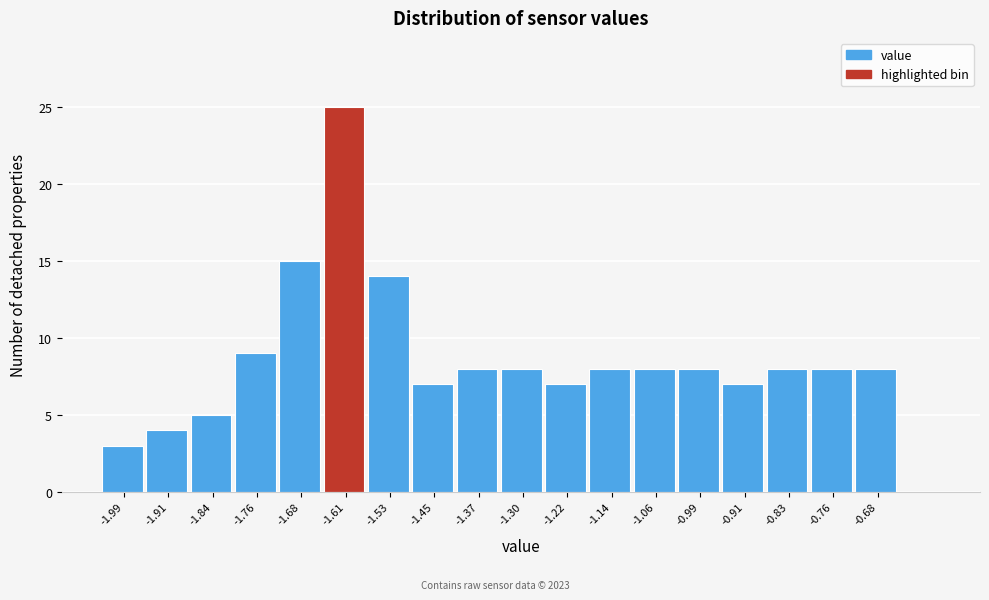

Over which range of the x-axis is the bar tallest?

-1.64 to -1.57